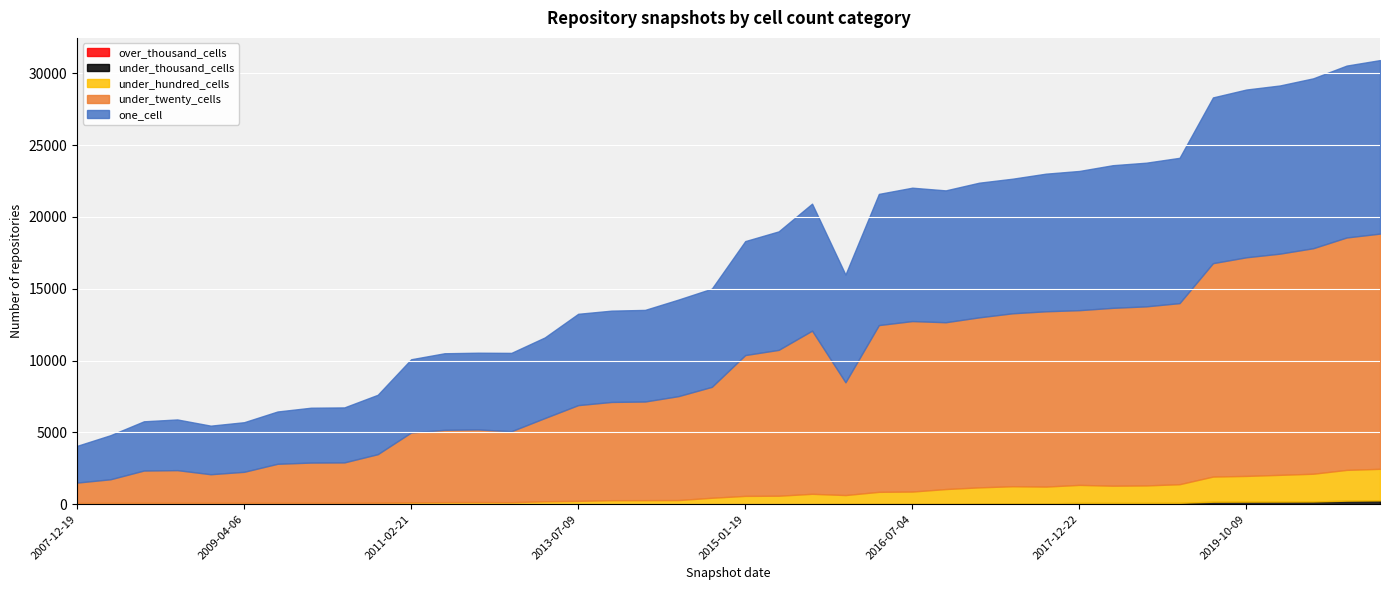

Reading left to right, list all the values displayed in this chart.

one_cell: 2007-12-19=2558	2008-04-01=3069	2008-06-27=3429	2008-10-10=3530	2008-12-17=3383	2009-04-06=3455	2009-09-25=3642	2009-12-16=3820	2010-04-01=3830	2010-07-26=4136	2011-02-21=5099	2011-06-10=5333	2012-01-18=5344	2012-03-26=5457	2012-07-13=5614	2013-07-09=6360	2013-09-10=6359	2013-12-20=6380	2014-03-28=6725	2014-09-08=6841	2015-01-19=7937	2015-04-09=8253	2015-07-03=8844	2016-01-04=7505	2016-04-05=9136	2016-07-04=9289	2016-10-07=9183	2017-04-12=9378	2017-07-24=9373	2017-10-12=9584	2017-12-22=9695	2018-04-09=9933	2018-07-11=10005	2019-01-01=10119	2019-07-01=11543	2019-10-09=11683	2020-01-01=11712	2020-04-01=11831	2020-07-01=11971	2020-10-01=12084
under_twenty_cells: 2007-12-19=1422	2008-04-01=1650	2008-06-27=2253	2008-10-10=2281	2008-12-17=1996	2009-04-06=2164	2009-09-25=2725	2009-12-16=2810	2010-04-01=2821	2010-07-26=3380	2011-02-21=4870	2011-06-10=5035	2012-01-18=5058	2012-03-26=4941	2012-07-13=5793	2013-07-09=6667	2013-09-10=6841	2013-12-20=6868	2014-03-28=7236	2014-09-08=7723	2015-01-19=9807	2015-04-09=10157	2015-07-03=11362	2016-01-04=7852	2016-04-05=11613	2016-07-04=11872	2016-10-07=11617	2017-04-12=11839	2017-07-24=12044	2017-10-12=12208	2017-12-22=12168	2018-04-09=12387	2018-07-11=12471	2019-01-01=12611	2019-07-01=14862	2019-10-09=15226	2020-01-01=15404	2020-04-01=15705	2020-07-01=16185	2020-10-01=16381
under_hundred_cells: 2007-12-19=81	2008-04-01=84	2008-06-27=89	2008-10-10=89	2008-12-17=89	2009-04-06=89	2009-09-25=87	2009-12-16=87	2010-04-01=87	2010-07-26=101	2011-02-21=123	2011-06-10=142	2012-01-18=146	2012-03-26=138	2012-07-13=204	2013-07-09=231	2013-09-10=275	2013-12-20=278	2014-03-28=284	2014-09-08=434	2015-01-19=564	2015-04-09=575	2015-07-03=709	2016-01-04=601	2016-04-05=825	2016-07-04=844	2016-10-07=1017	2017-04-12=1113	2017-07-24=1184	2017-10-12=1166	2017-12-22=1257	2018-04-09=1200	2018-07-11=1219	2019-01-01=1298	2019-07-01=1752	2019-10-09=1792	2020-01-01=1863	2020-04-01=1935	2020-07-01=2143	2020-10-01=2202
under_thousand_cells: 2007-12-19=0	2008-04-01=0	2008-06-27=0	2008-10-10=0	2008-12-17=0	2009-04-06=0	2009-09-25=0	2009-12-16=0	2010-04-01=0	2010-07-26=0	2011-02-21=0	2011-06-10=0	2012-01-18=0	2012-03-26=0	2012-07-13=0	2013-07-09=0	2013-09-10=3	2013-12-20=3	2014-03-28=3	2014-09-08=13	2015-01-19=13	2015-04-09=13	2015-07-03=13	2016-01-04=34	2016-04-05=34	2016-07-04=35	2016-10-07=36	2017-04-12=58	2017-07-24=65	2017-10-12=59	2017-12-22=86	2018-04-09=86	2018-07-11=86	2019-01-01=93	2019-07-01=171	2019-10-09=176	2020-01-01=179	2020-04-01=185	2020-07-01=243	2020-10-01=258
over_thousand_cells: 2007-12-19=0	2008-04-01=0	2008-06-27=0	2008-10-10=0	2008-12-17=0	2009-04-06=0	2009-09-25=0	2009-12-16=0	2010-04-01=0	2010-07-26=0	2011-02-21=0	2011-06-10=0	2012-01-18=0	2012-03-26=0	2012-07-13=0	2013-07-09=0	2013-09-10=0	2013-12-20=0	2014-03-28=0	2014-09-08=0	2015-01-19=0	2015-04-09=0	2015-07-03=0	2016-01-04=0	2016-04-05=0	2016-07-04=0	2016-10-07=0	2017-04-12=0	2017-07-24=0	2017-10-12=0	2017-12-22=0	2018-04-09=0	2018-07-11=0	2019-01-01=0	2019-07-01=0	2019-10-09=0	2020-01-01=0	2020-04-01=0	2020-07-01=2	2020-10-01=2